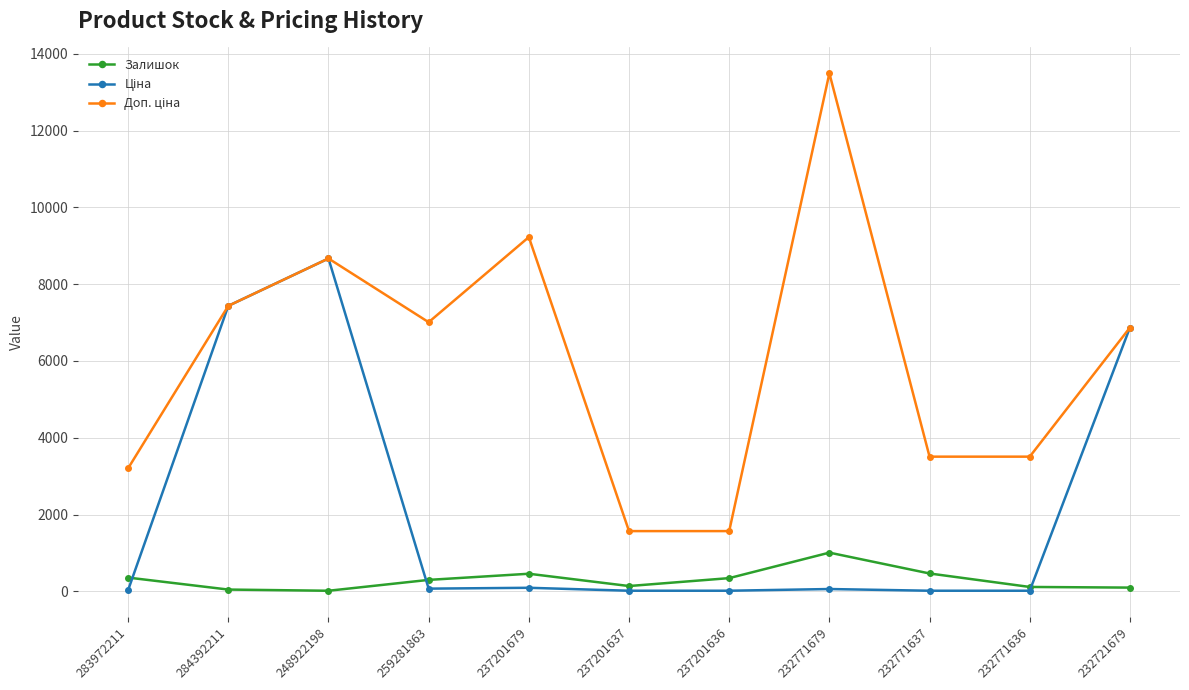

What is the label of the 7th point from the left?

237201636